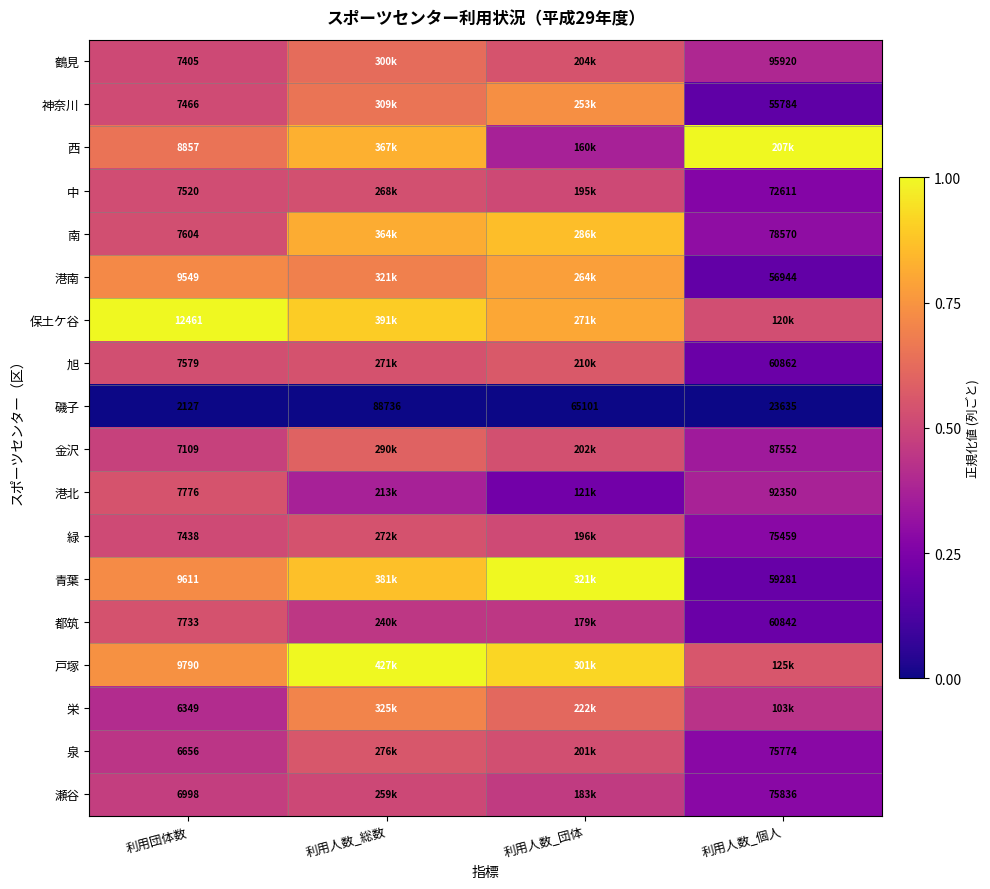

At 利用団体数, list the series in order from largest to smallest.

保土ケ谷, 戸塚, 青葉, 港南, 西, 港北, 都筑, 南, 旭, 中, 神奈川, 緑, 鶴見, 金沢, 瀬谷, 泉, 栄, 磯子